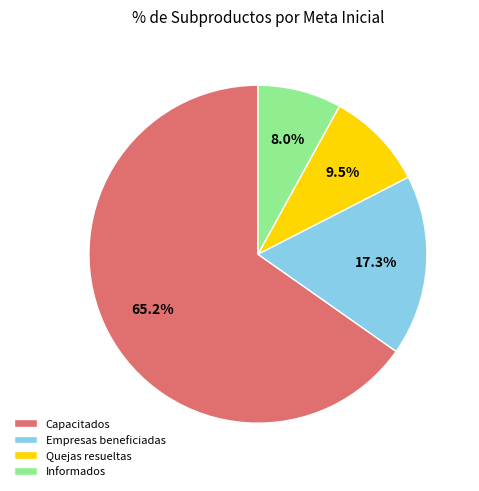

Rank the categories by value from lowest to highest.

Informados, Quejas resueltas, Empresas beneficiadas, Capacitados